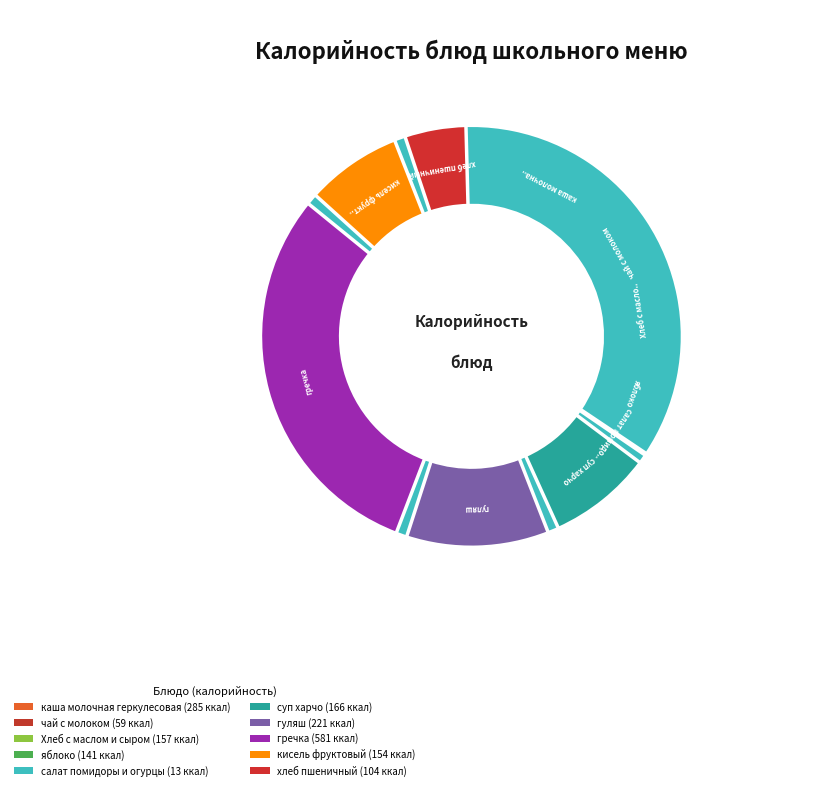

How much of the chart is everything except хлеб пшеничный?

94.5%